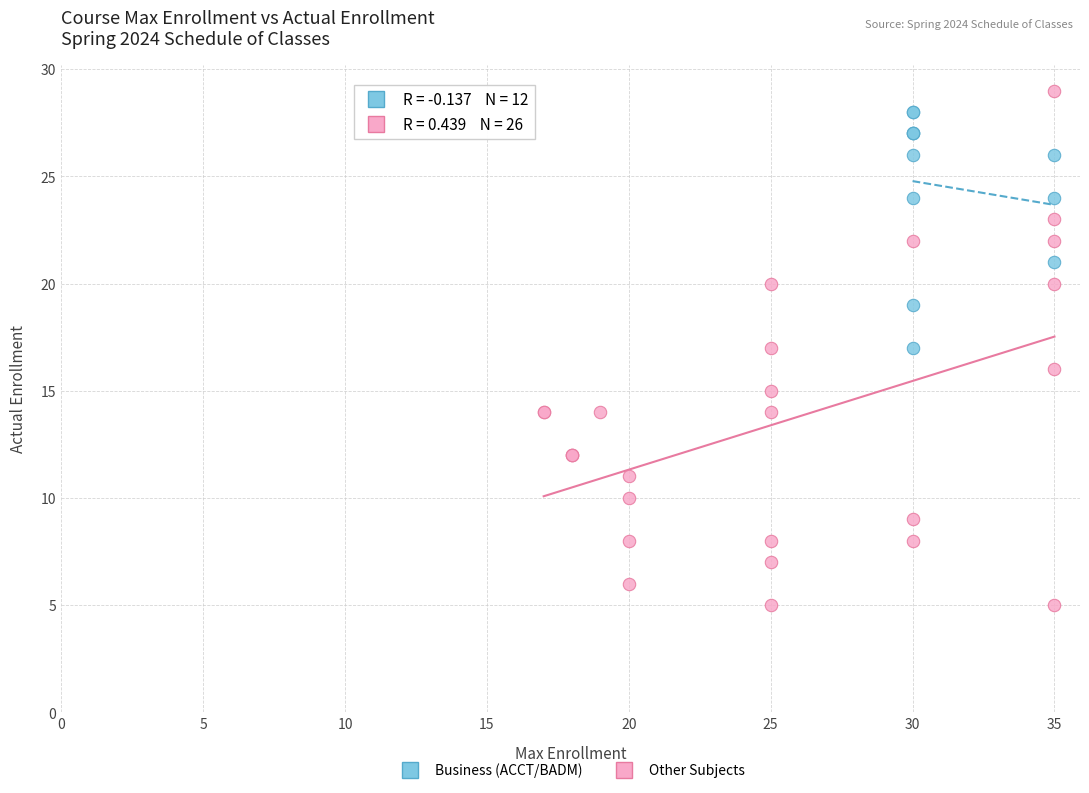

Which series reaches the maximum Y coordinate?

Other Subjects